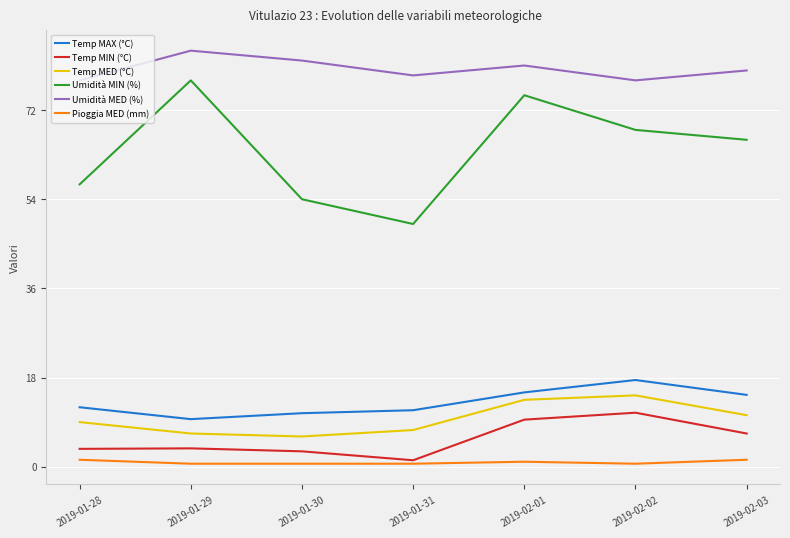

True or false: Temp MIN (°C) and Temp MED (°C) intersect in this chart.

False